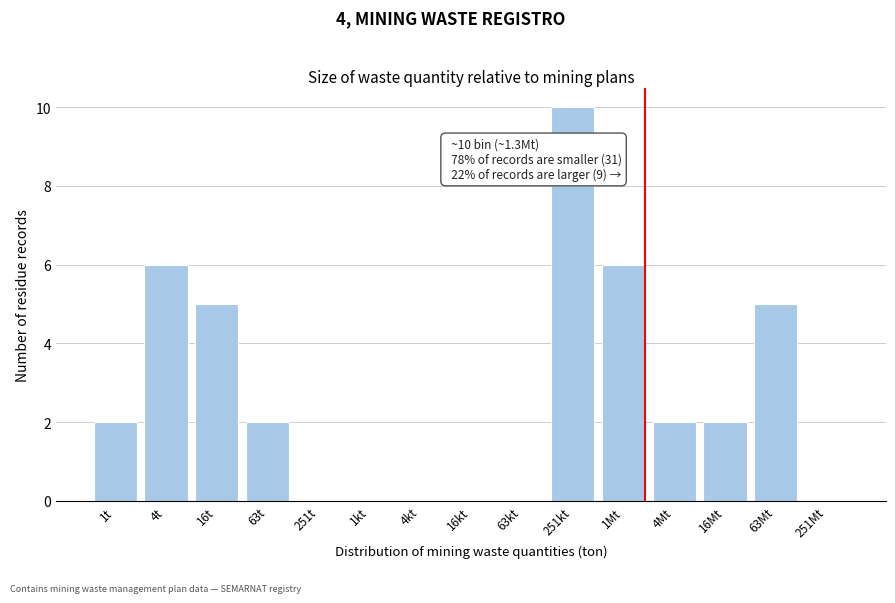

Reading left to right, transcribe all the data shown in this chart.

1t=2	4t=6	16t=5	63t=2	251t=0	1kt=0	4kt=0	16kt=0	63kt=0	251kt=10	1Mt=6	4Mt=2	16Mt=2	63Mt=5	251Mt=0